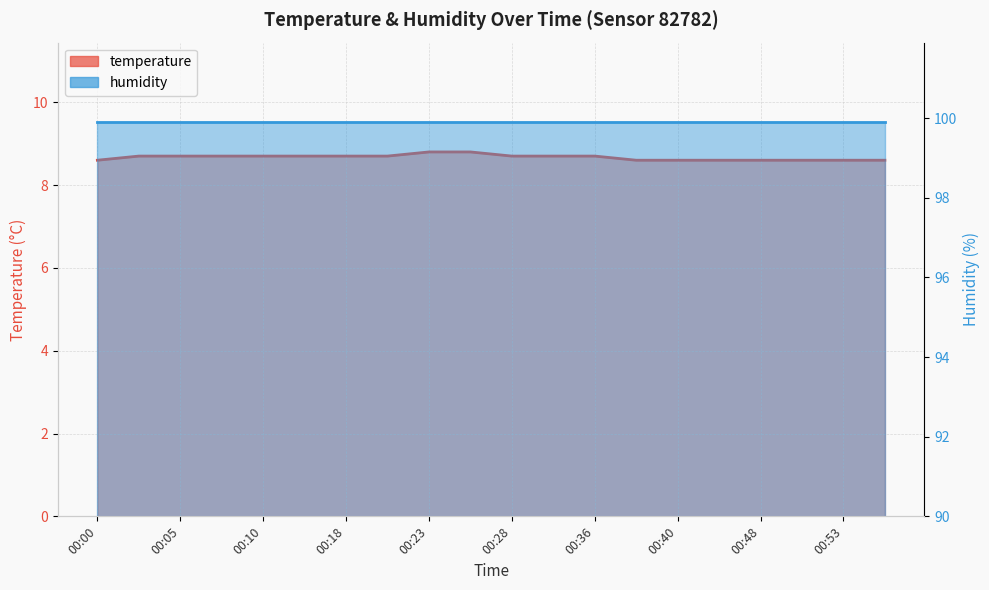

What is the value of the 9th point from the left?

8.8